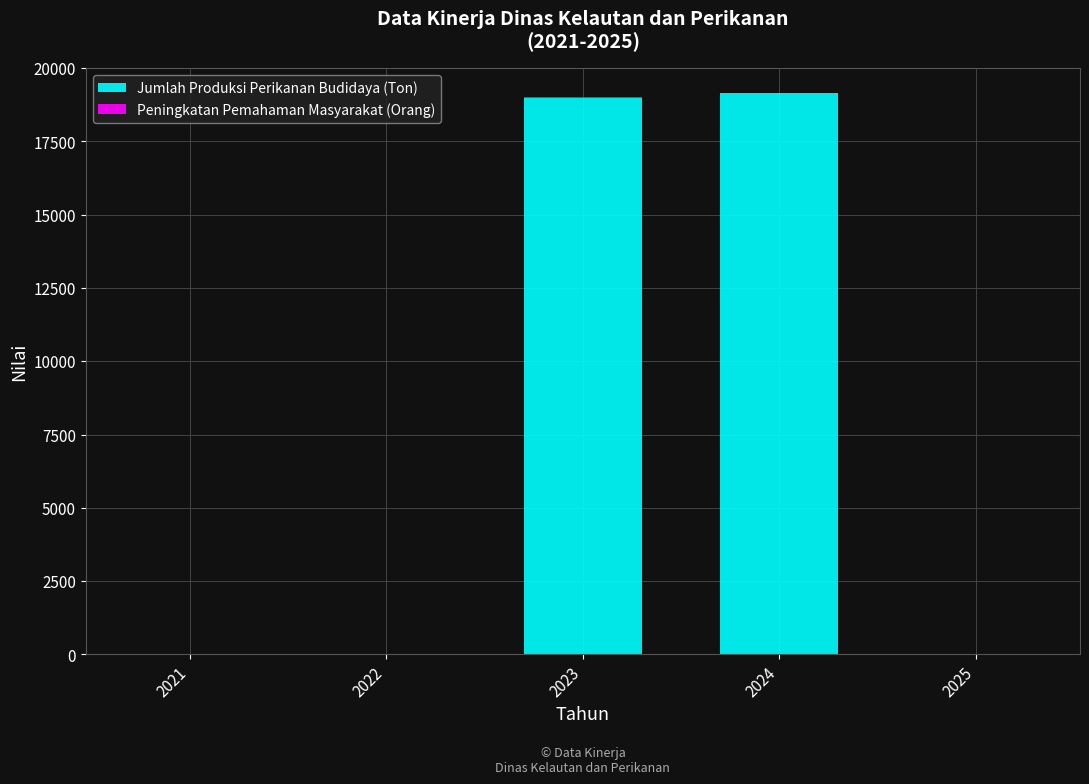

What is the total value across all series at 2024?

19158.7